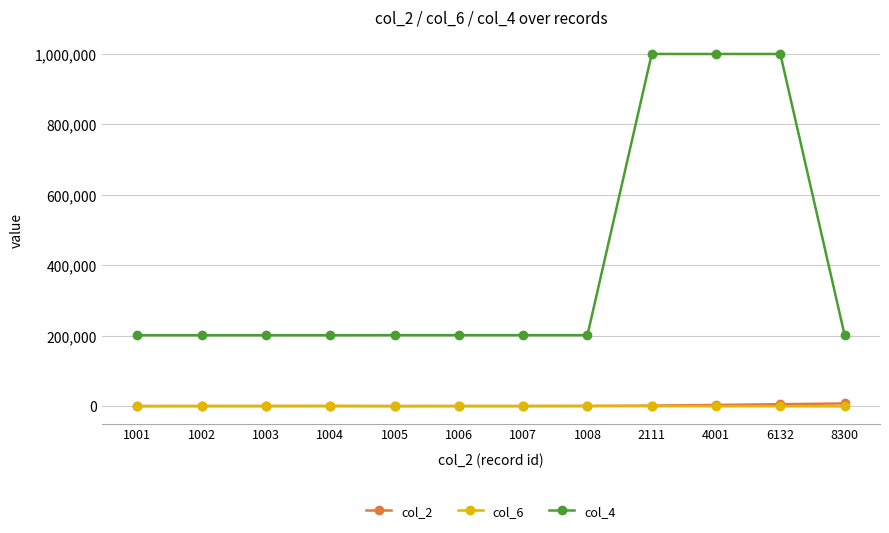

Which series ends up on top after the final intersection of col_6 and col_2?

col_2